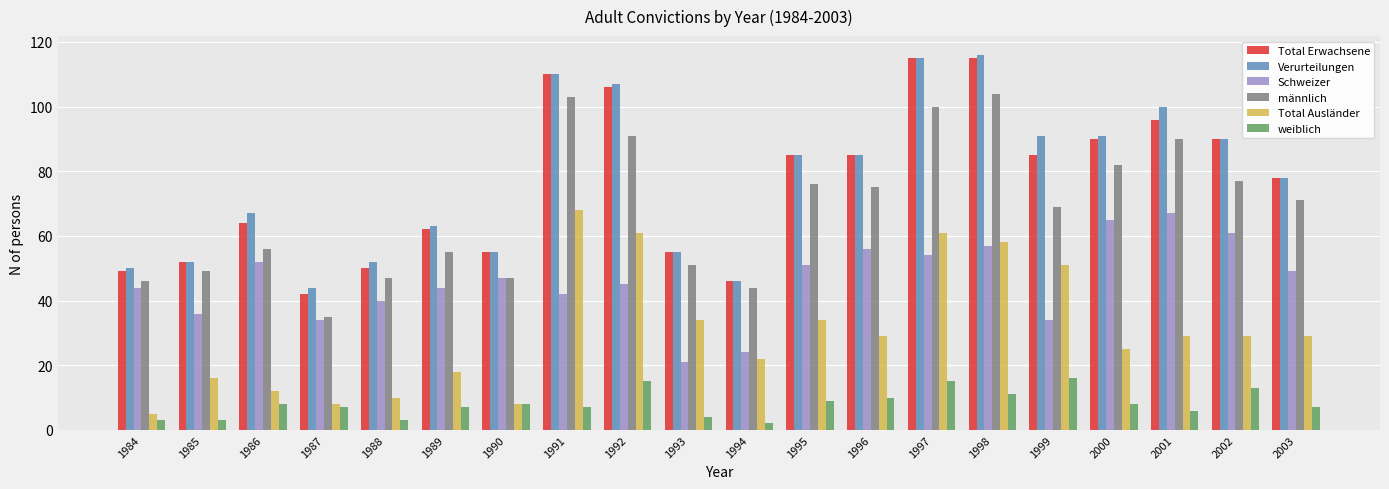

What are all the series names shown in the legend?

Total Erwachsene, Verurteilungen, Schweizer, männlich, Total Ausländer, weiblich